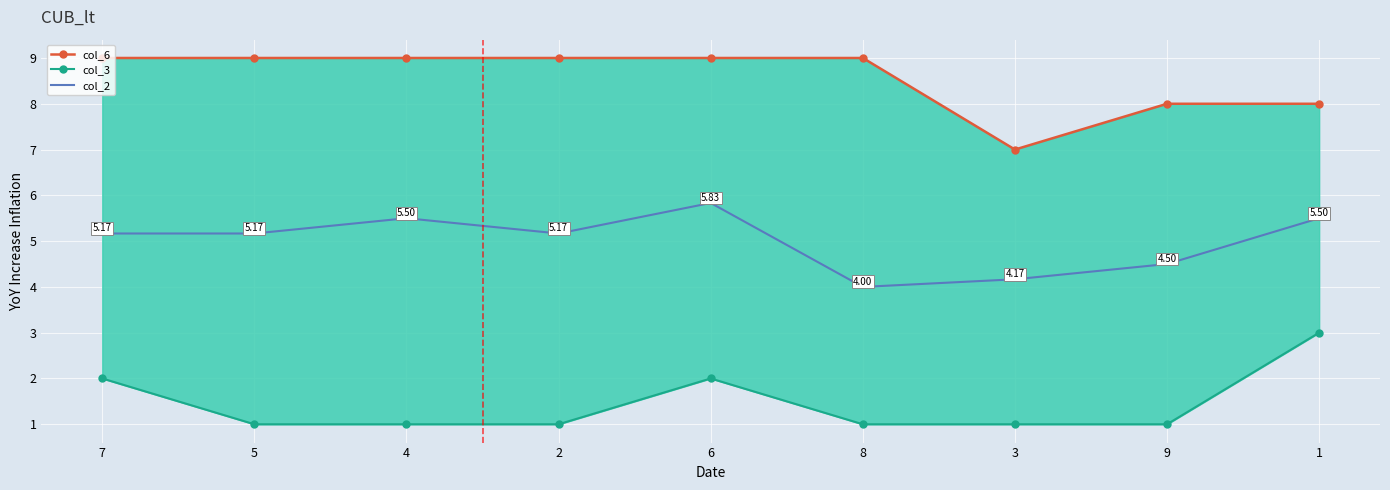

The col_3 series shows 3.0 at 1. True or false?

True